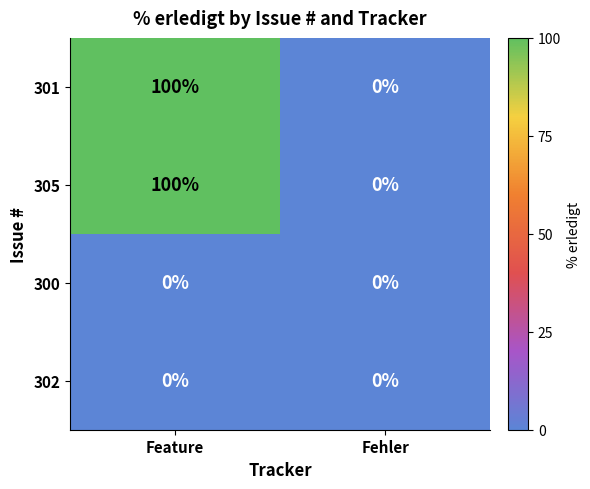

At which category is the sum across all series the highest?

Feature